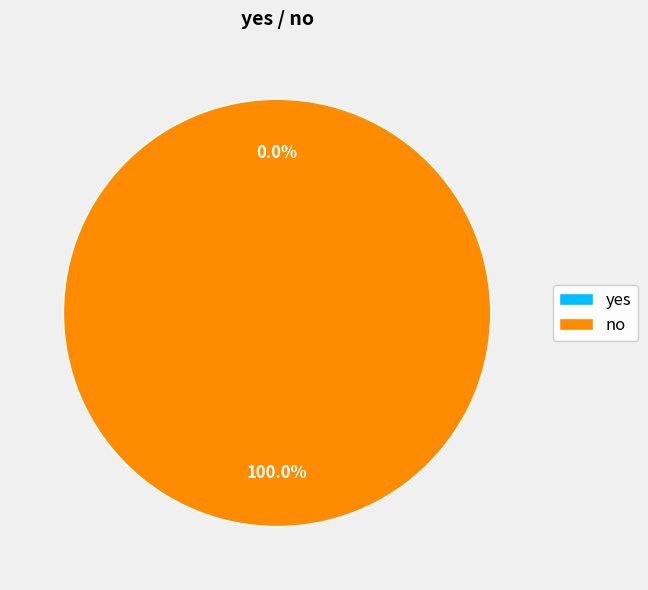

Which has a higher value, yes or no?

no